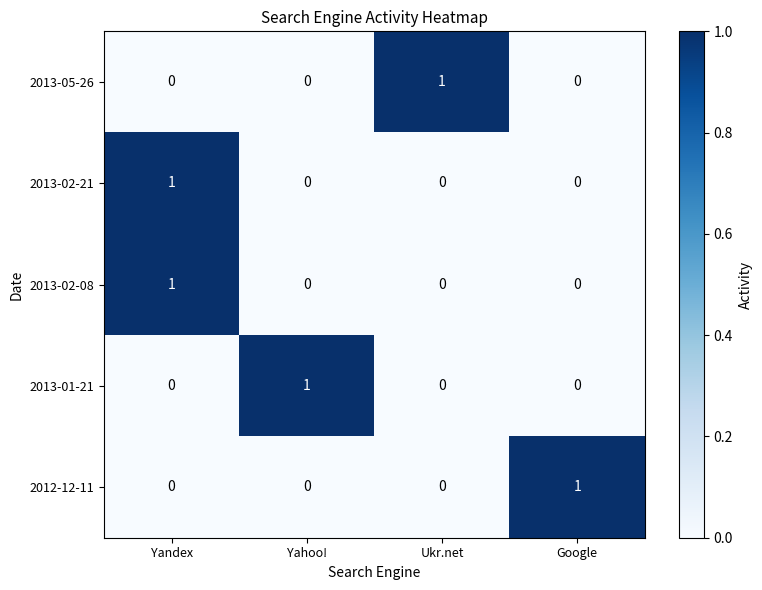

At how many categories does at least one series exceed 0?

4